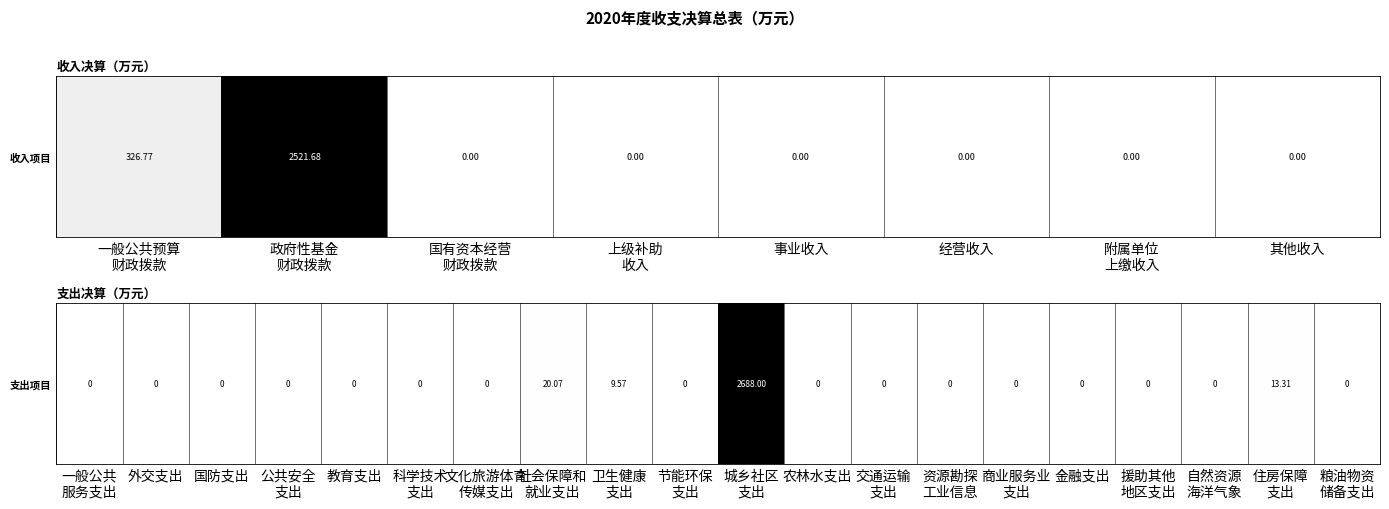

What is the difference between the maximum and second lowest values?

2688.0